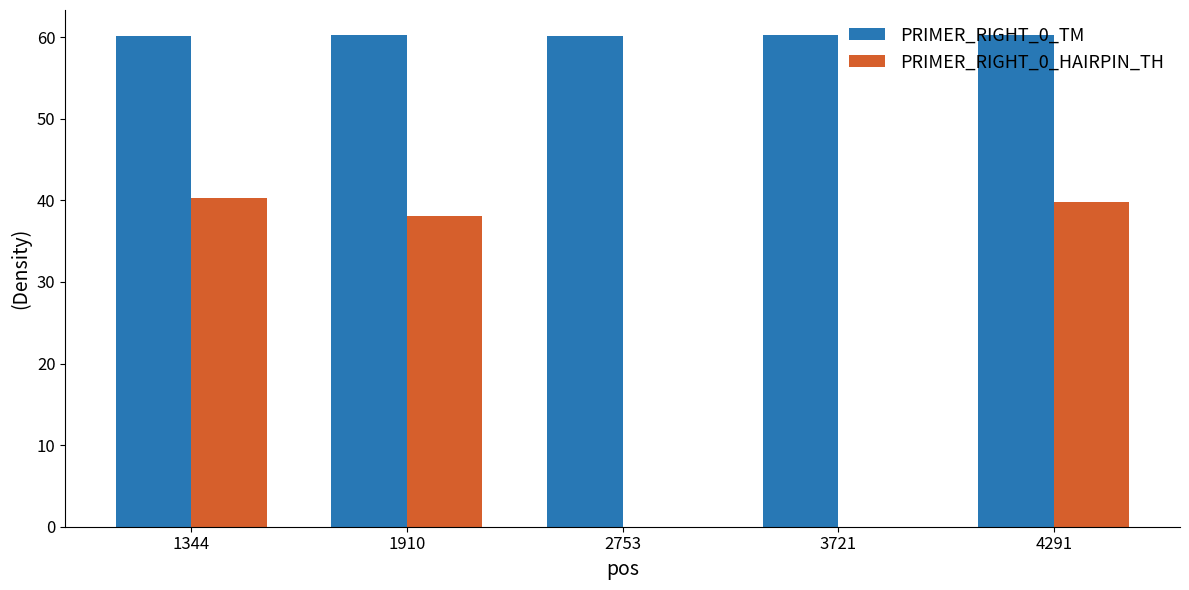

Is the value of PRIMER_RIGHT_0_TM at 1344 greater than the value of PRIMER_RIGHT_0_HAIRPIN_TH at 1910?

Yes